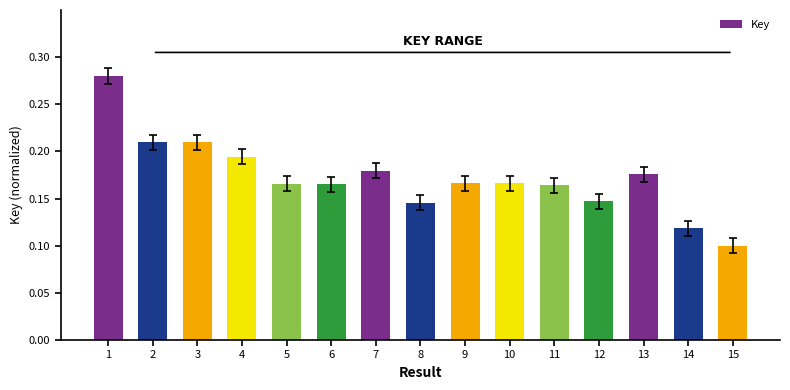

Which has a higher value, 15 or 8?

8